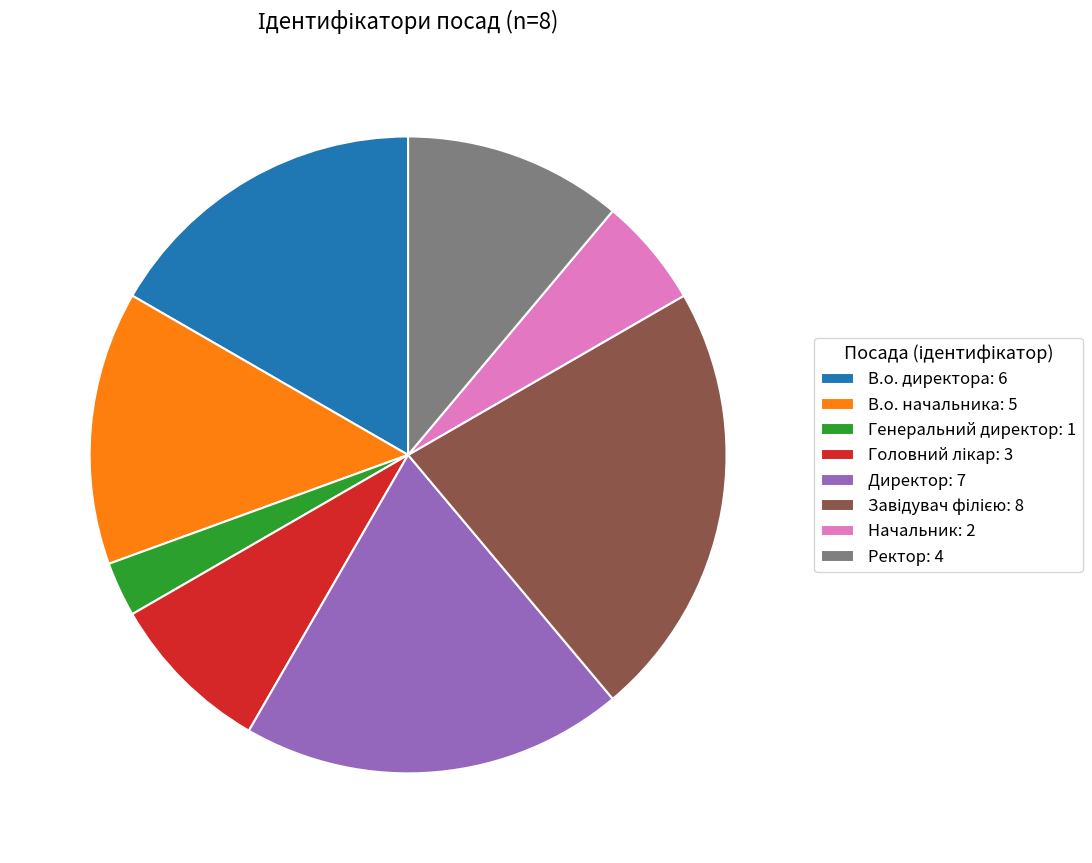

Combined, do Ректор: 4 and В.о. директора: 6 account for over 50%?

No